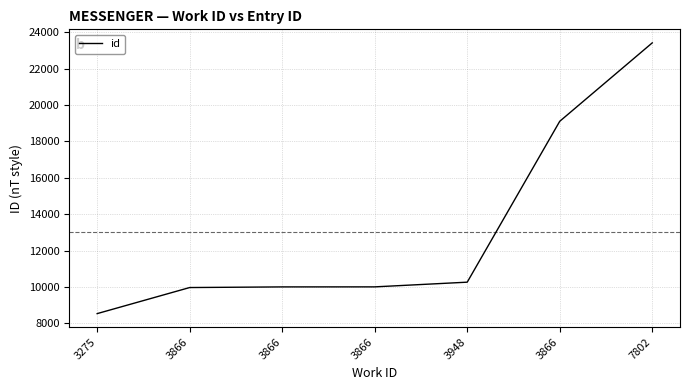

How many values are below 10005?

3